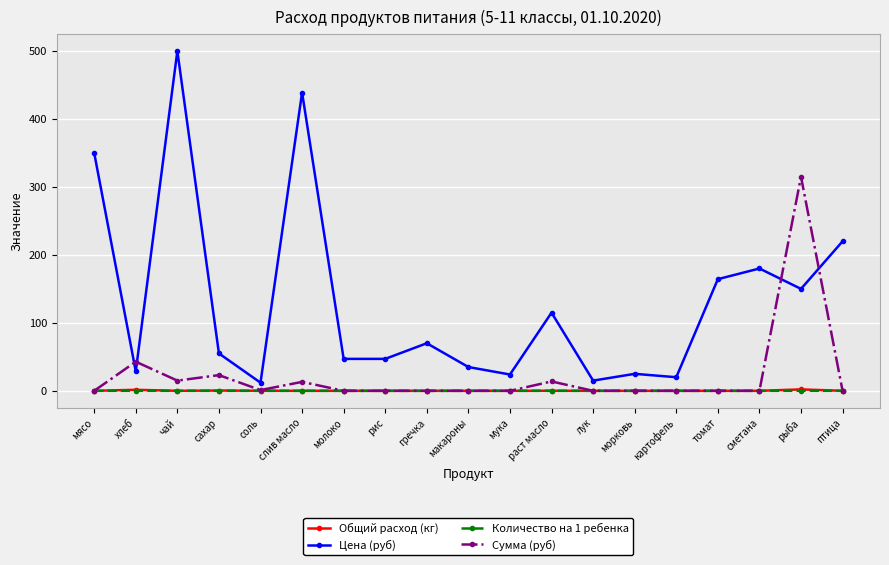

True or false: Цена (руб) and Количество на 1 ребенка cross at least once.

False